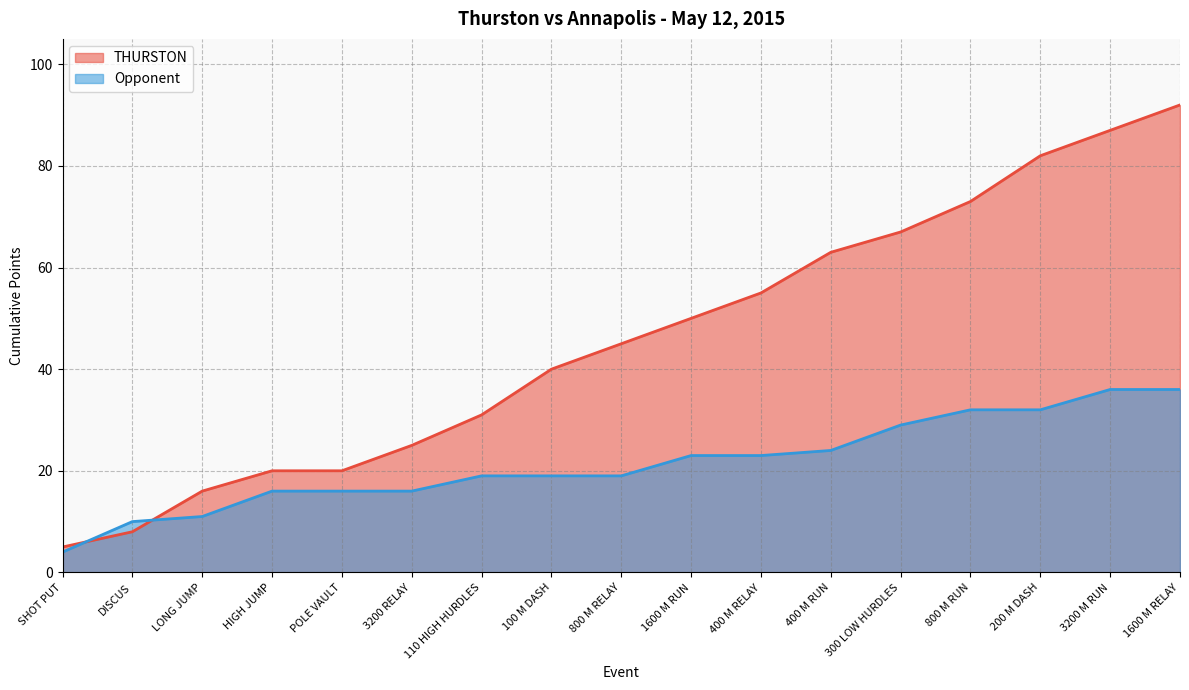

Count the number of data series in this chart.

2